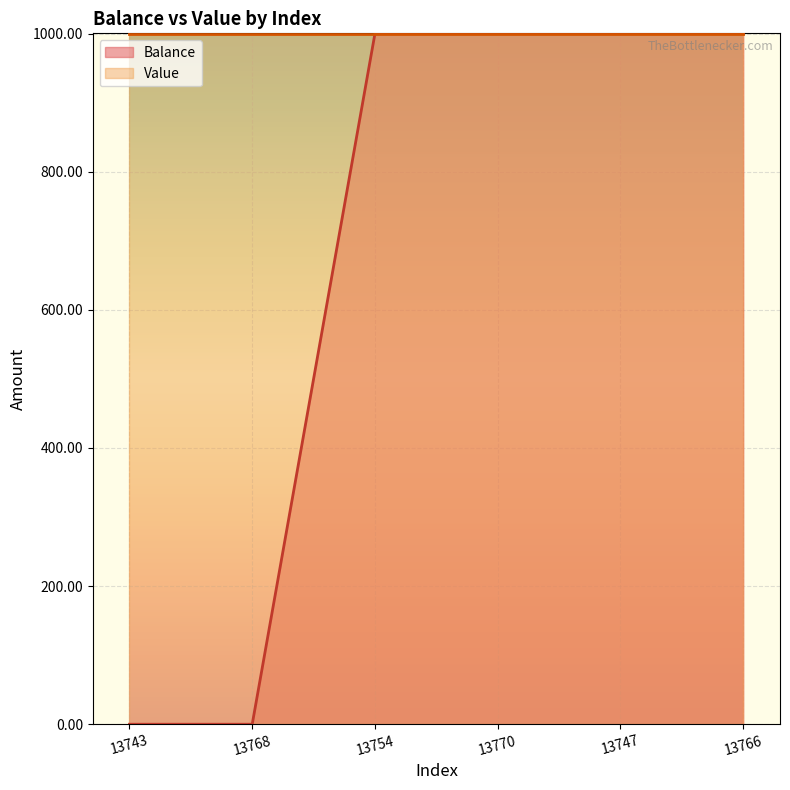

What is the difference between the second highest and minimum values?

1000.0